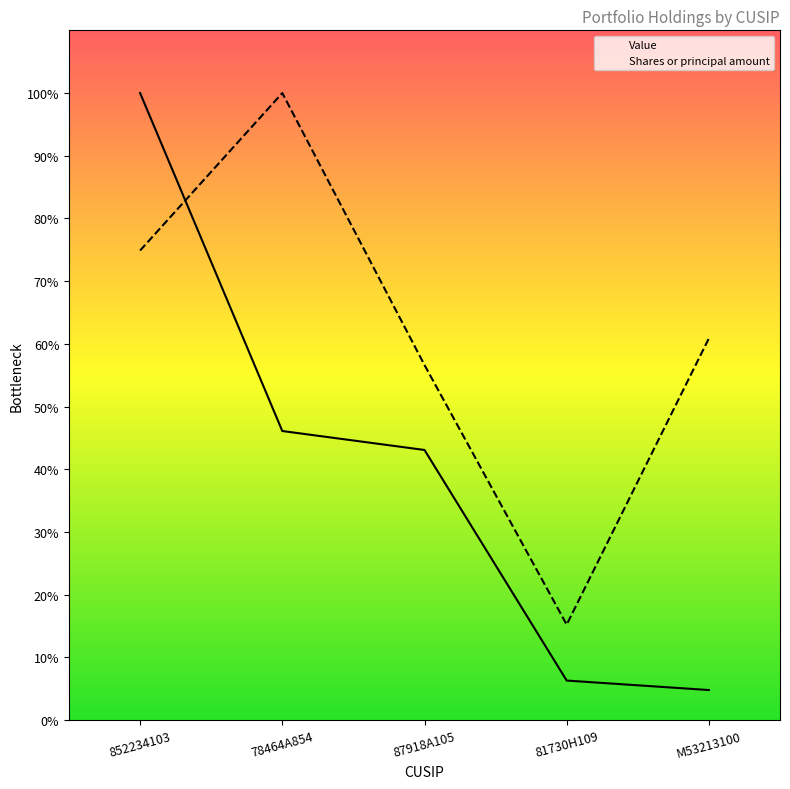

After their last crossing, which series has the higher values: Shares or principal amount or Value?

Shares or principal amount